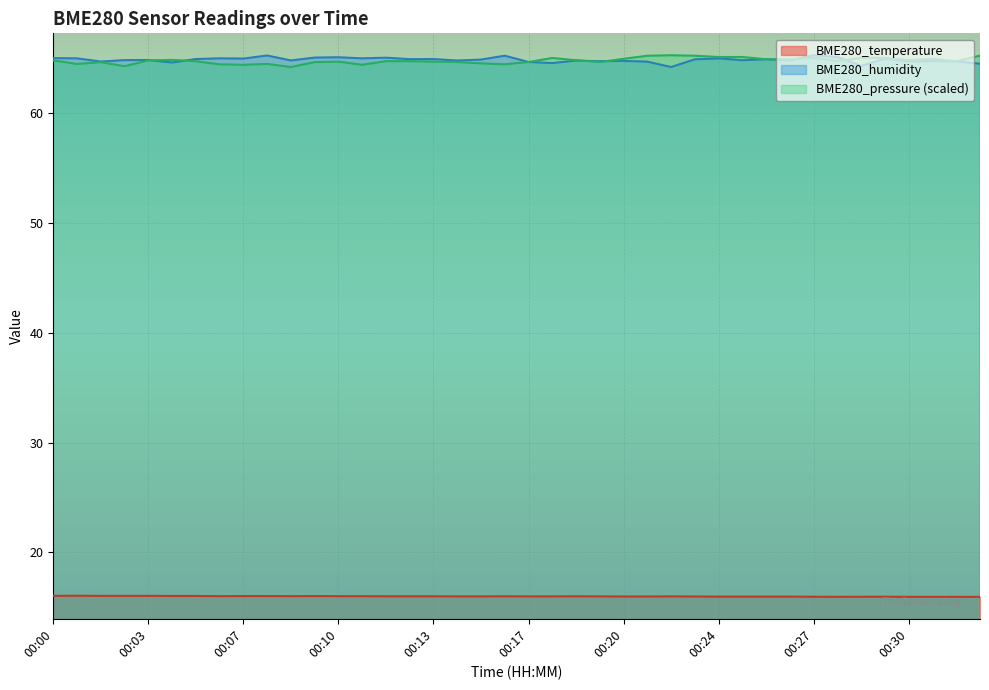

What is the difference between the maximum and minimum values in the BME280_temperature series?

0.1